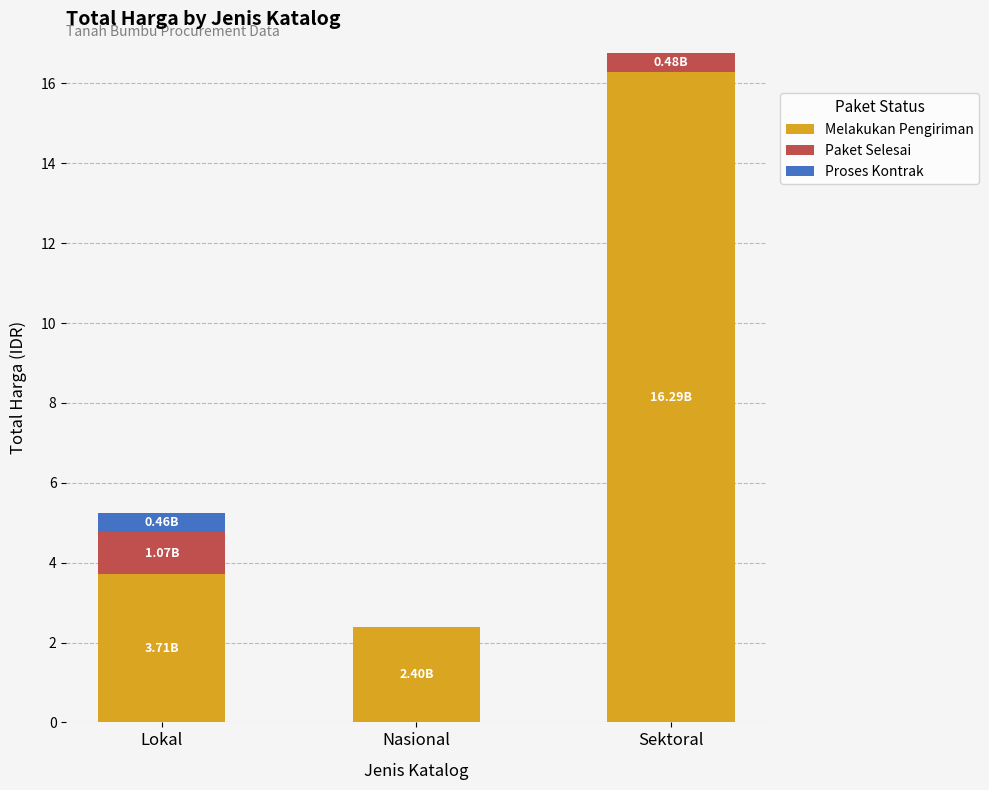

At which category is the sum across all series the highest?

Sektoral